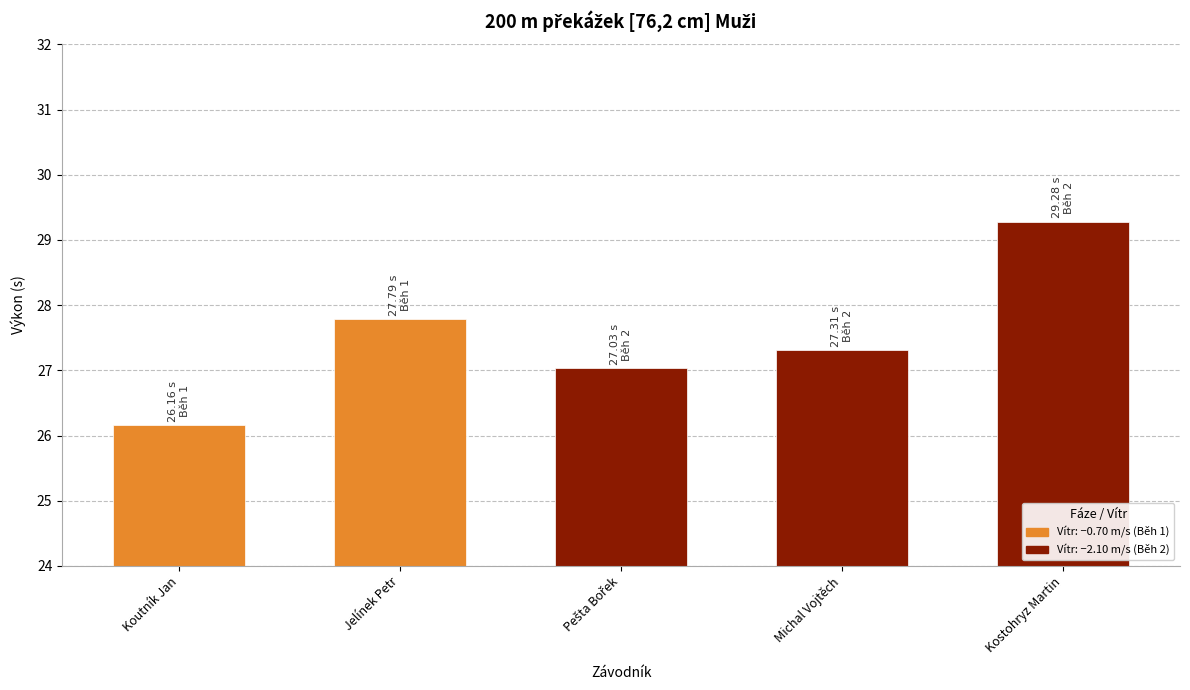

What is the label of the 1st bar from the right?

Kostohryz Martin